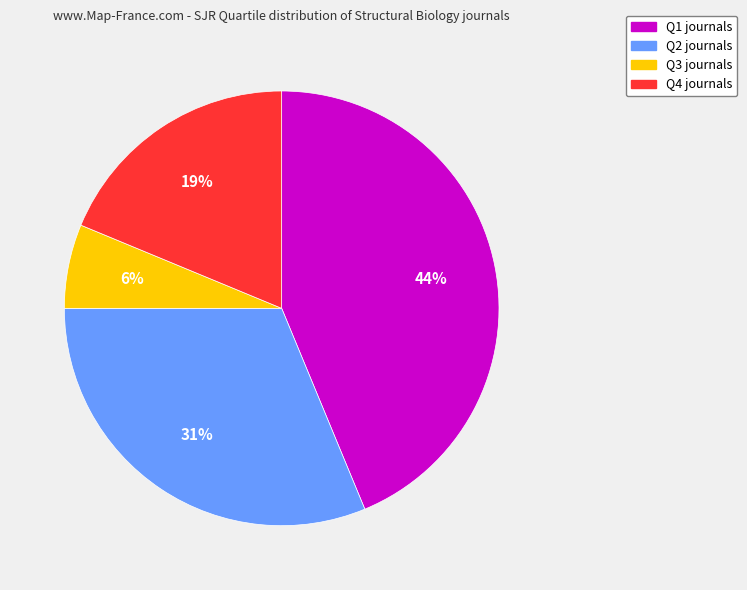

Does Q2 account for over 50% of the chart?

No